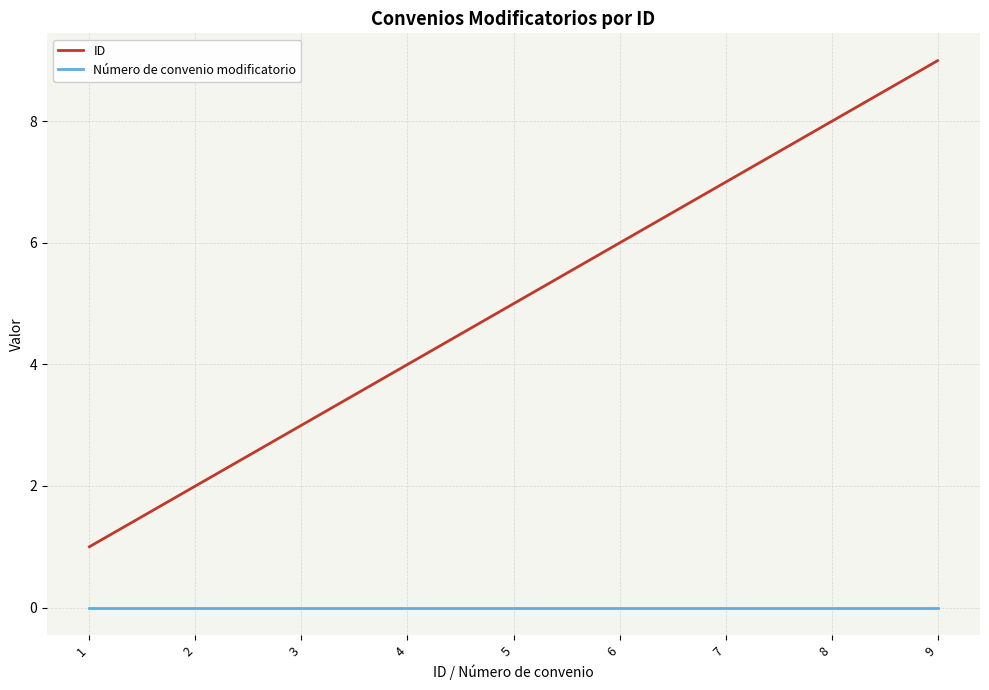

Which category has the highest value in the ID series?

9